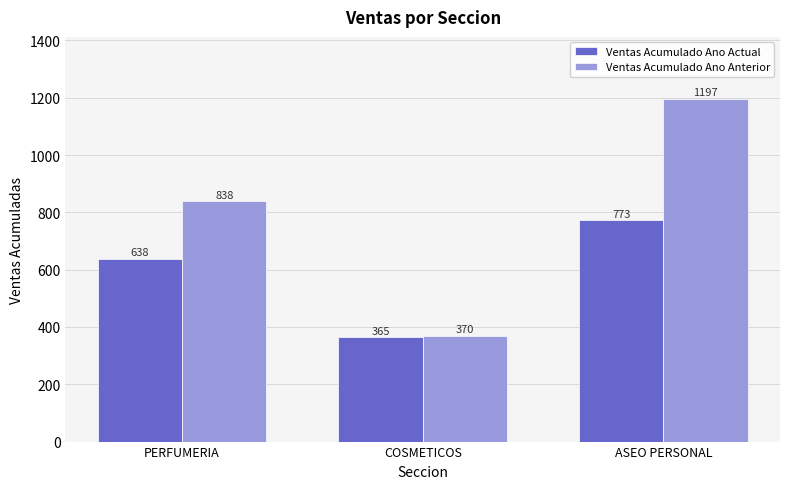

The Ventas Acumulado Ano Actual series shows 365 at COSMETICOS. True or false?

True